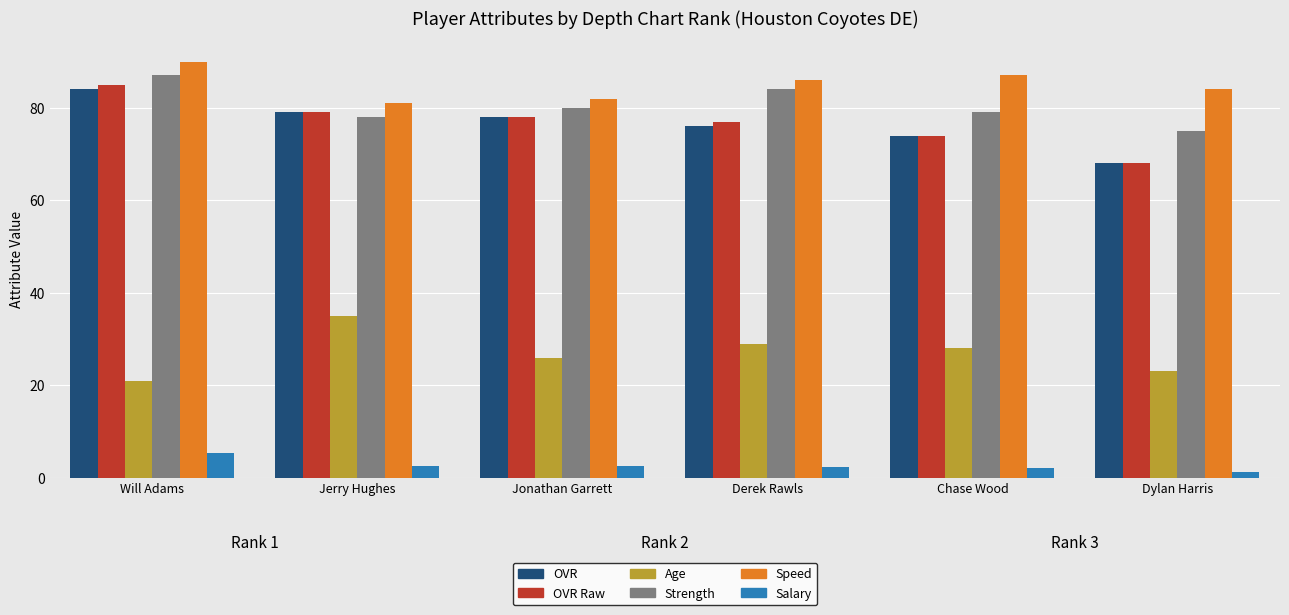

List the labels in order of Age value, largest first.

Jerry Hughes, Derek Rawls, Chase Wood, Jonathan Garrett, Dylan Harris, Will Adams